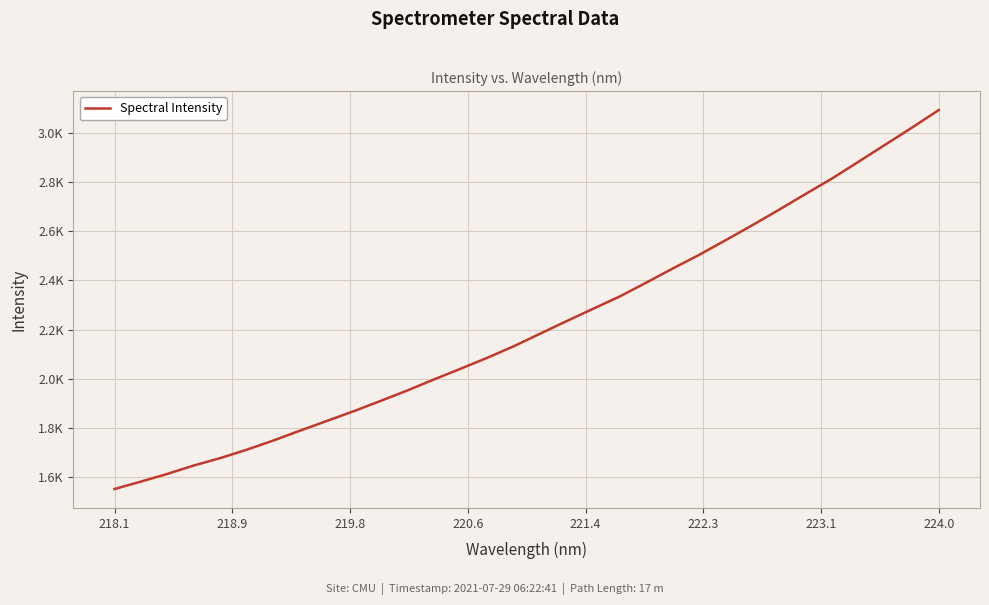

Reading left to right, extract all data points from this chart.

1550.1	1580.5	1612.1	1646.6	1676.9	1711.4	1749.0	1789.1	1828.4	1867.7	1909.2	1951.5	1996.5	2039.9	2084.5	2131.6	2183.4	2234.7	2285.1	2335.3	2391.8	2449.7	2505.6	2565.5	2626.5	2689.2	2753.5	2816.9	2885.5	2954.7	3023.6	3094.6